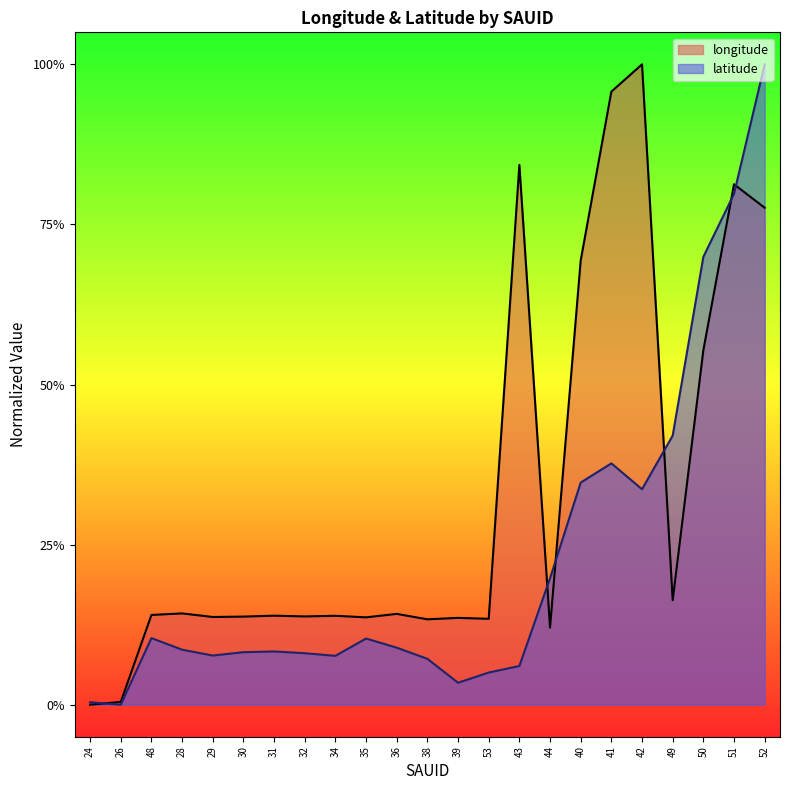

Reading left to right, what are all the values shown in this chart?

longitude: 0.0	0.0	0.1	0.1	0.1	0.1	0.1	0.1	0.1	0.1	0.1	0.1	0.1	0.1	0.8	0.1	0.7	1.0	1.0	0.2	0.6	0.8	0.8
latitude: 0.0	0.0	0.1	0.1	0.1	0.1	0.1	0.1	0.1	0.1	0.1	0.1	0.0	0.1	0.1	0.2	0.3	0.4	0.3	0.4	0.7	0.8	1.0